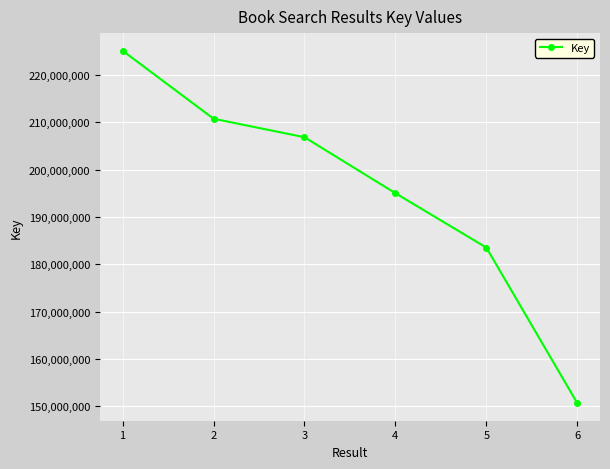

The chart shows a value of 259588251 at 4. True or false?

False